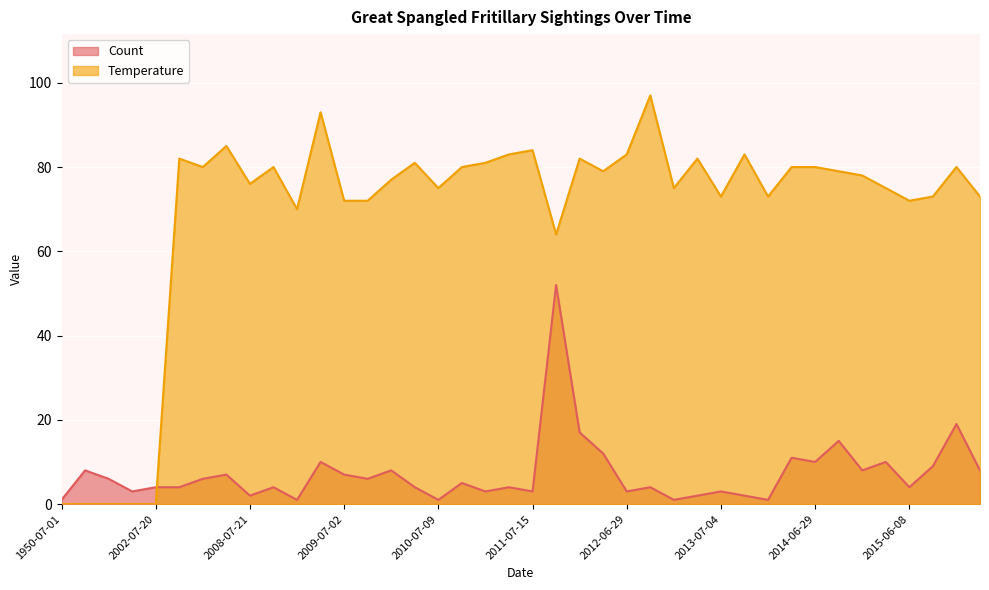

What is the difference between the Count values at 2010-07-09 and 2009-06-22?

9